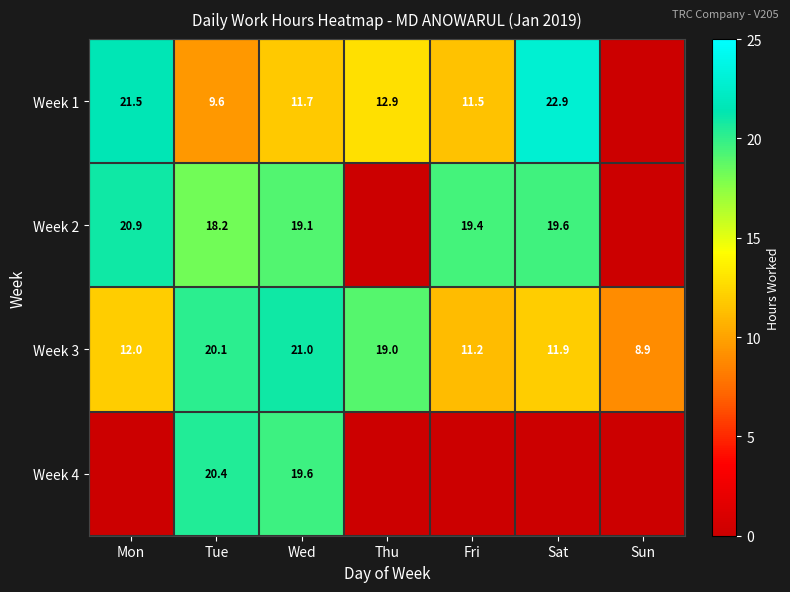

Count the number of categories in the chart.

7